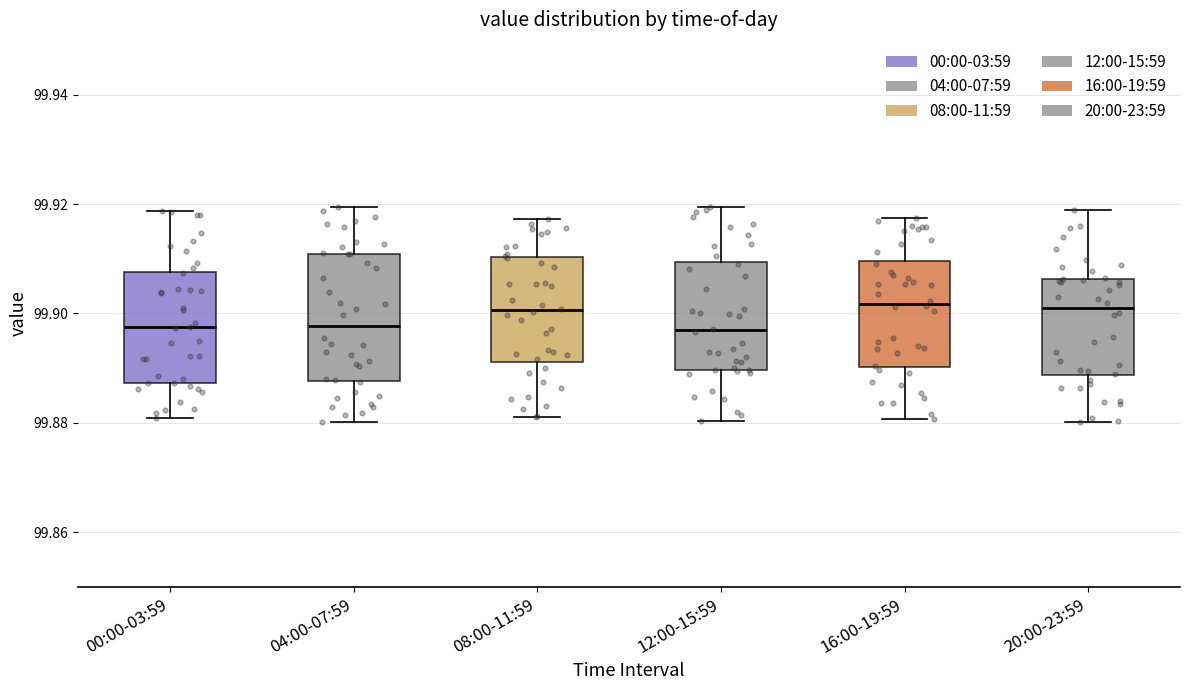

Comparing the boxes themselves (not the whiskers), which one is the tallest?

04:00-07:59